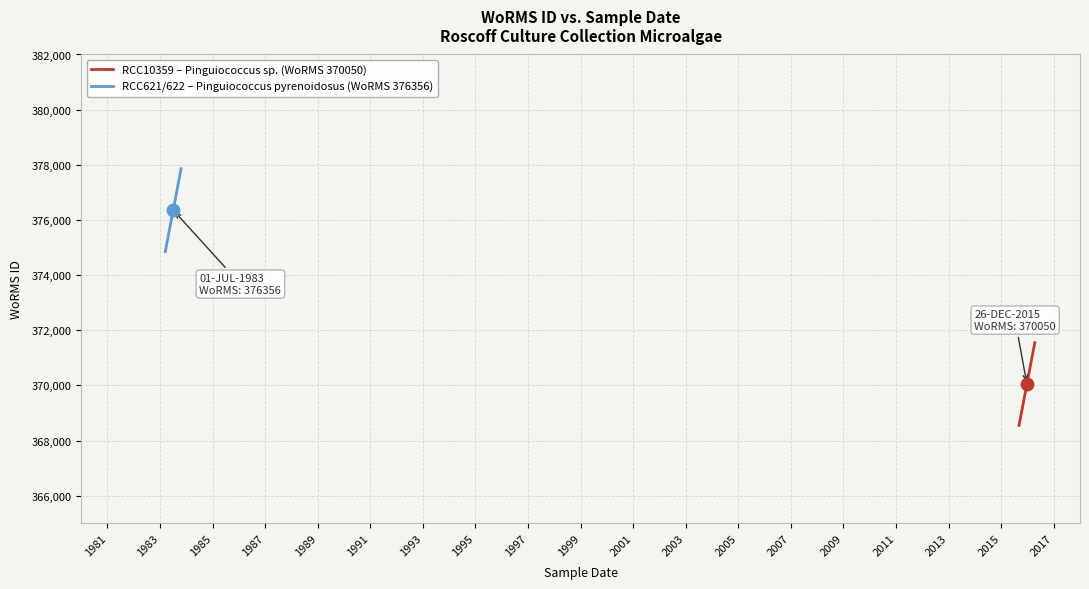

At how many categories does at least one series exceed 373123?

3